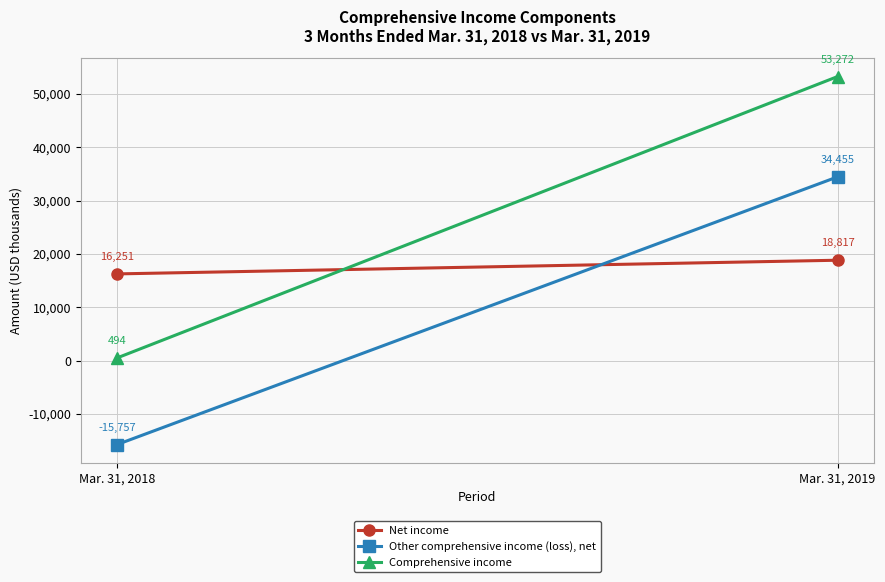

Reading left to right, list all the values displayed in this chart.

Net income: 16251	18817
Other comprehensive income (loss), net: -15757	34455
Comprehensive income: 494	53272